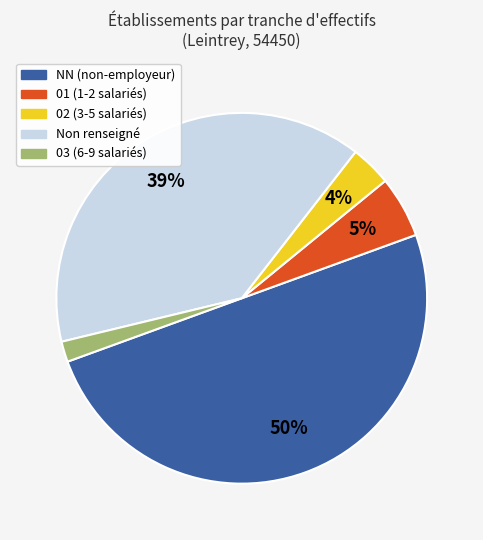

To the nearest percent, what is the difference between the largest and smallest slice percentages?

48%